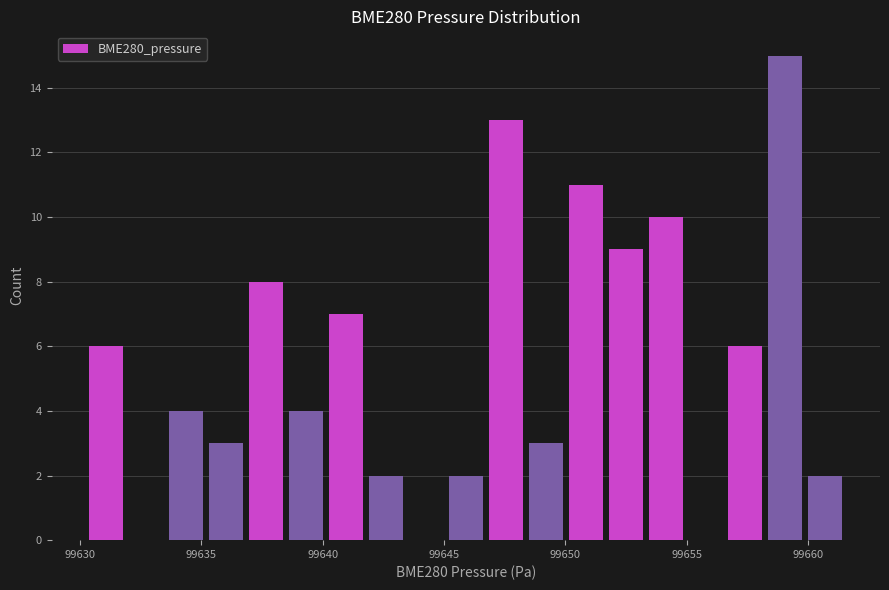

Around what value on the x-axis is the tallest bar? Give the approximate position of its centre, as read against the axis.

99659.0